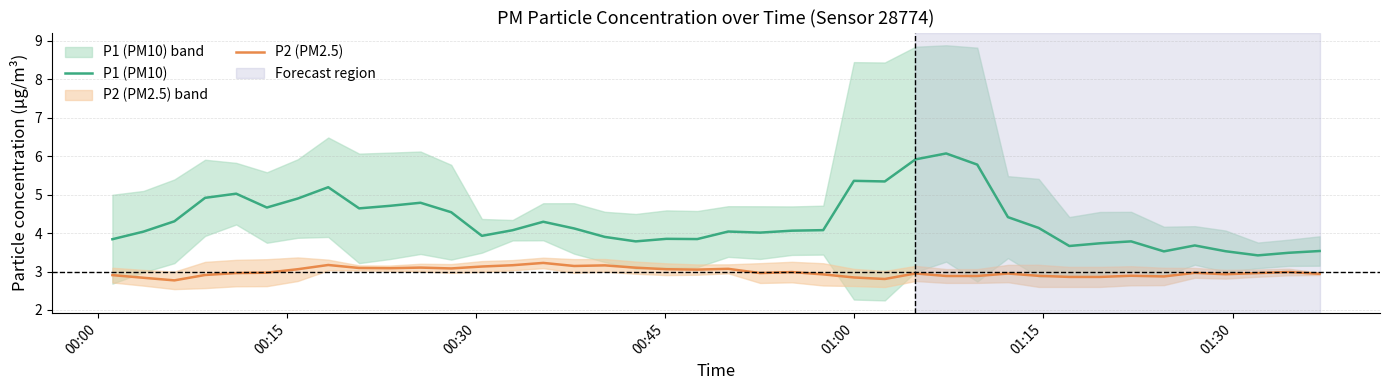

Reading left to right, extract all data points from this chart.

P1 (PM10): 3.8	4.0	4.3	4.9	5.0	4.7	4.9	5.2	4.6	4.7	4.8	4.5	3.9	4.1	4.3	4.1	3.9	3.8	3.9	3.8	4.0	4.0	4.1	4.1	5.4	5.3	5.9	6.1	5.8	4.4	4.1	3.7	3.7	3.8	3.5	3.7	3.5	3.4	3.5	3.5
P2 (PM2.5): 2.9	2.8	2.8	2.9	3.0	3.0	3.1	3.2	3.1	3.1	3.1	3.1	3.1	3.2	3.2	3.1	3.2	3.1	3.1	3.0	3.1	3.0	3.0	2.9	2.8	2.8	3.0	2.9	2.9	2.9	2.9	2.9	2.9	2.9	2.9	3.0	2.9	3.0	3.0	2.9